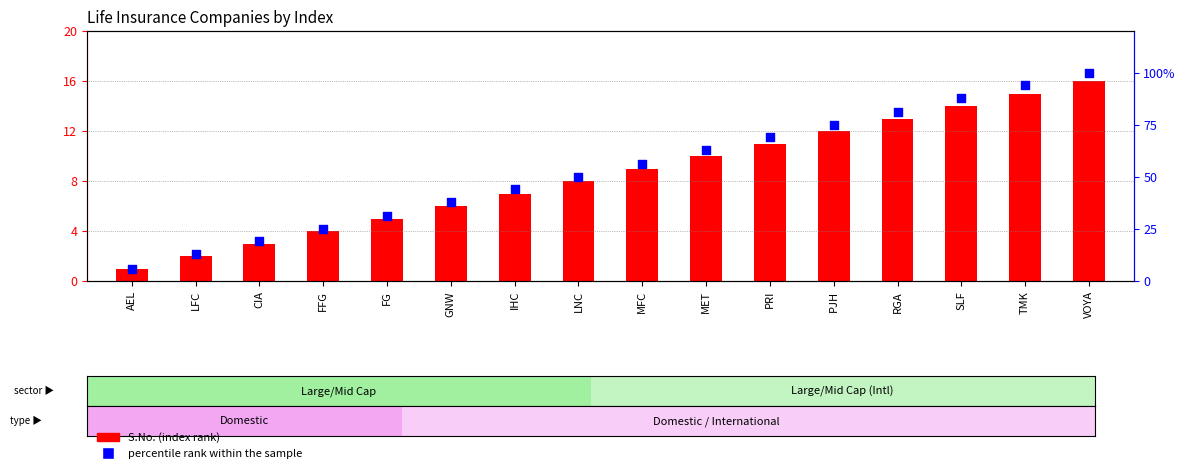

Which series has the largest total across all categories?

percentile rank within the sample